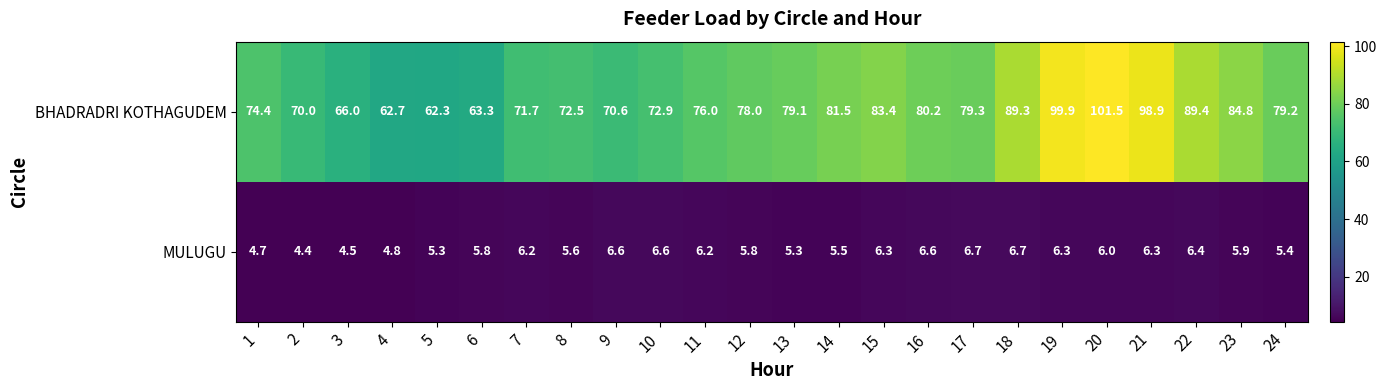

List the labels in order of BHADRADRI KOTHAGUDEM value, smallest first.

5, 4, 6, 3, 2, 9, 7, 8, 10, 1, 11, 12, 13, 24, 17, 16, 14, 15, 23, 18, 22, 21, 19, 20